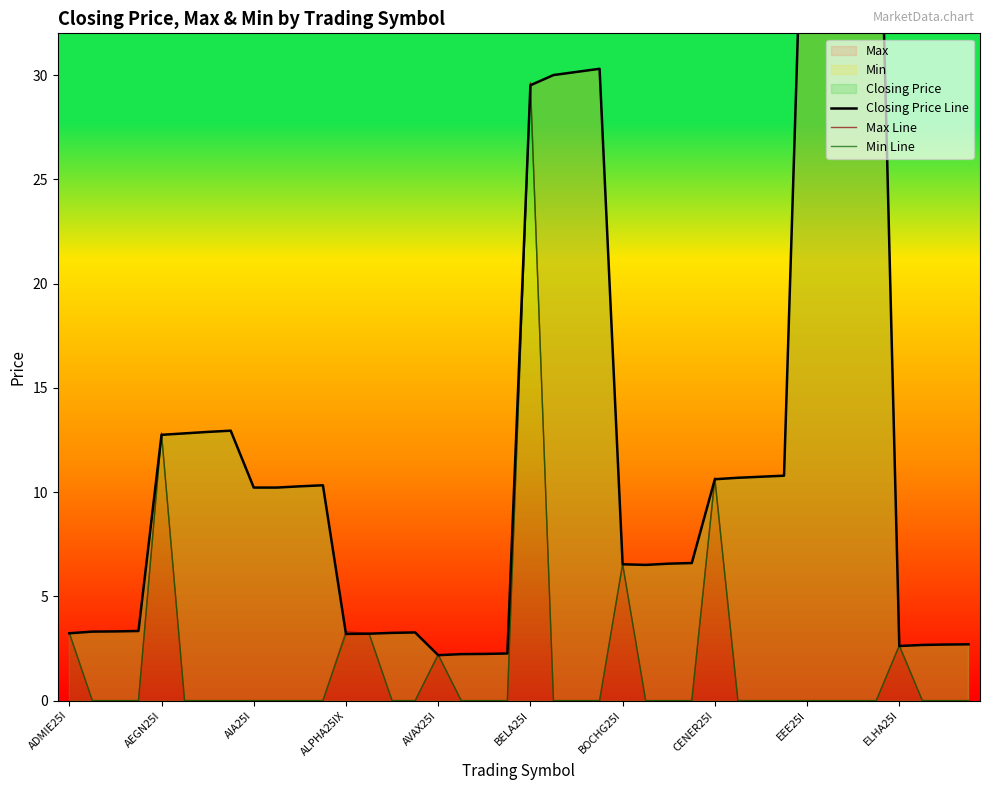

Which series has the largest total across all categories?

Closing Price Line